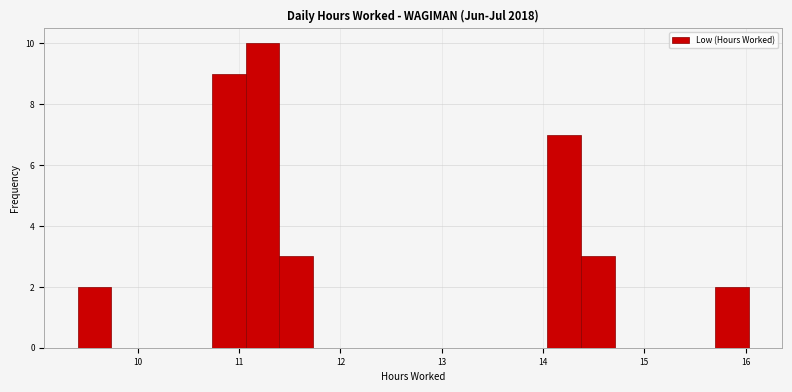

Around what value on the x-axis is the tallest bar? Give the approximate position of its centre, as read against the axis.

11.2